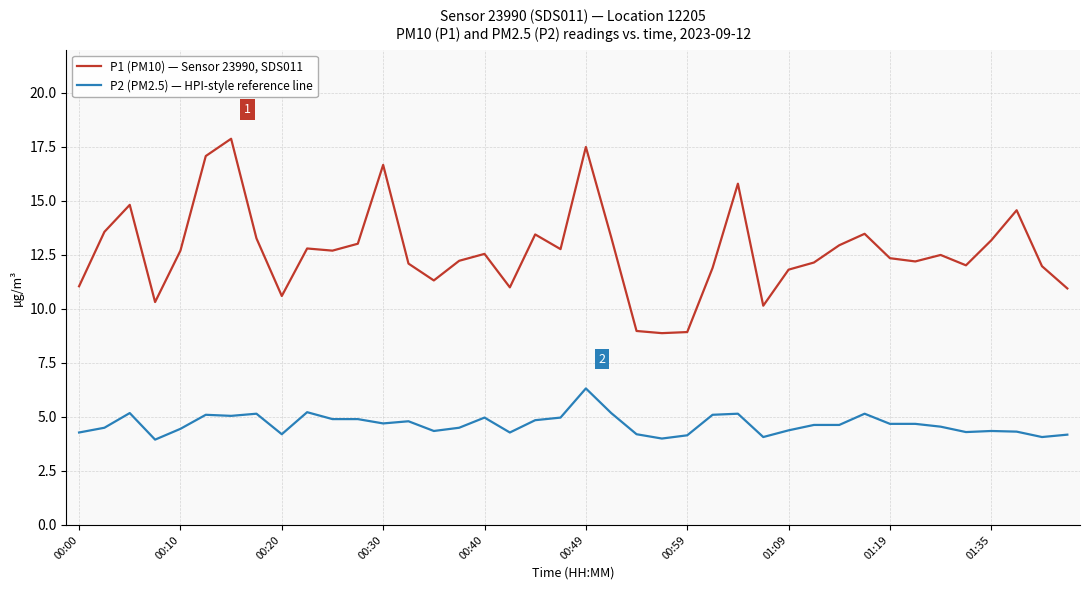

Which series has the largest range (max minus min)?

P1 (PM10) — Sensor 23990, SDS011